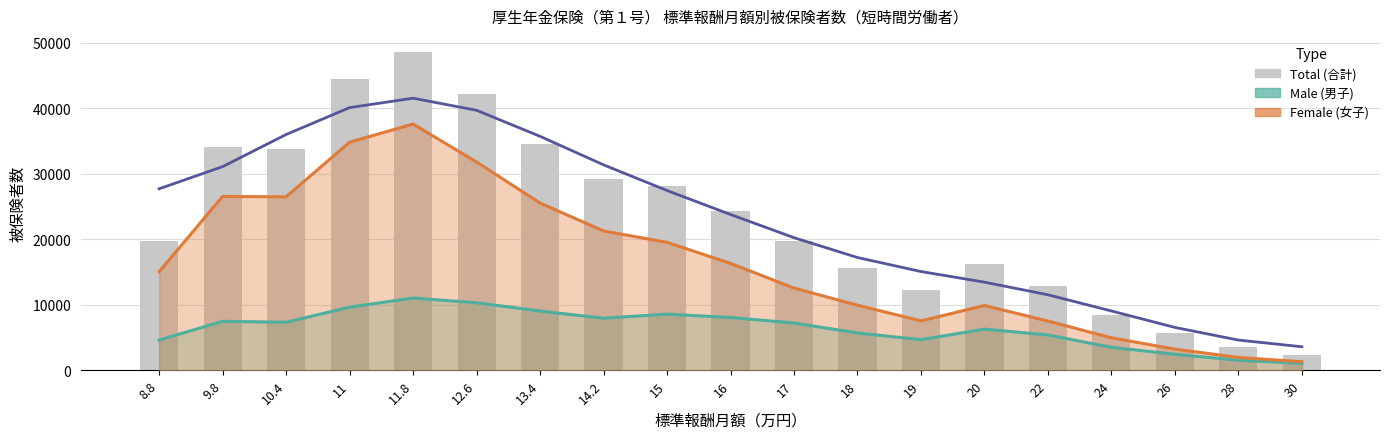

What is the average value?

22926